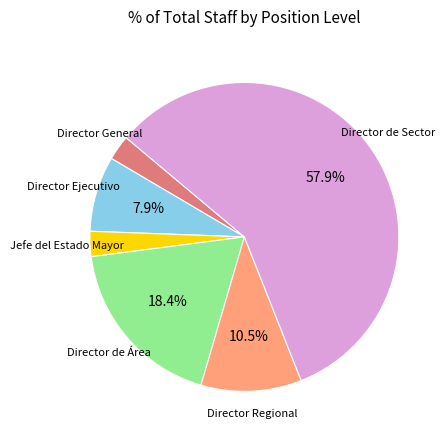

Is there a majority slice in this chart?

Yes